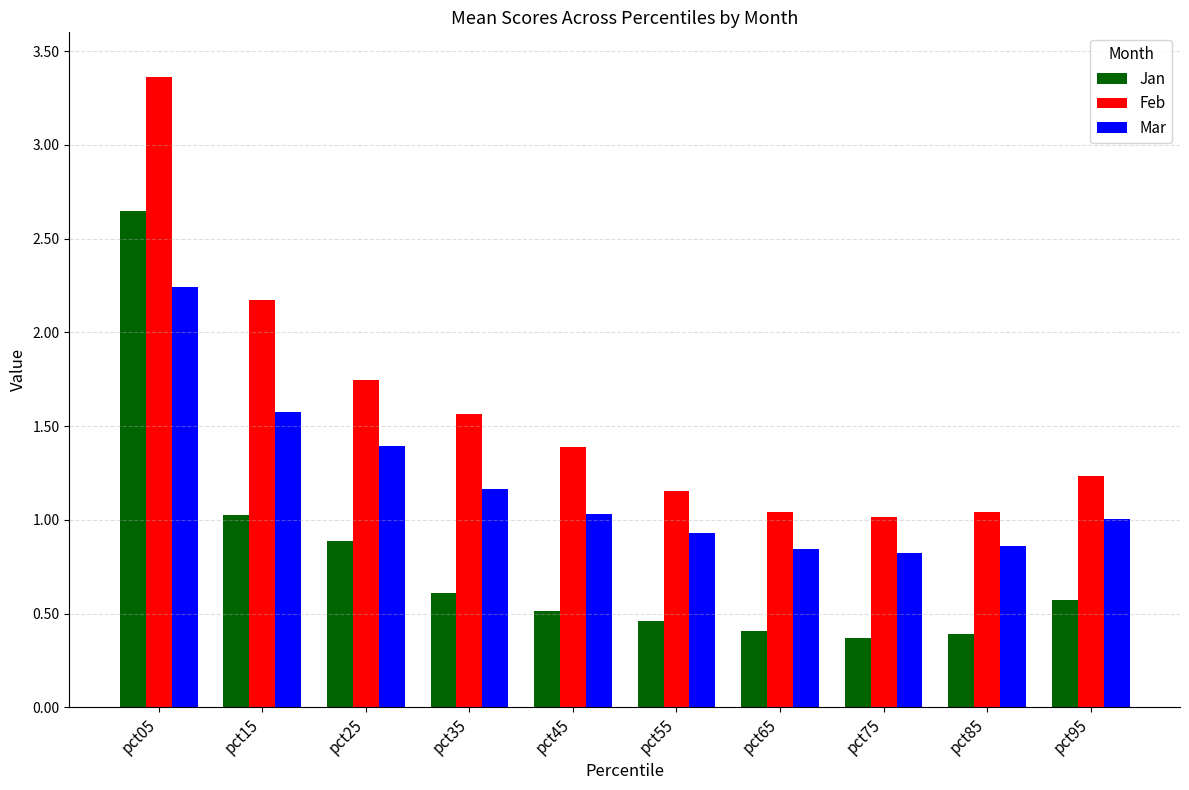

What is the difference between the maximum and second lowest values in the Jan series?

2.3